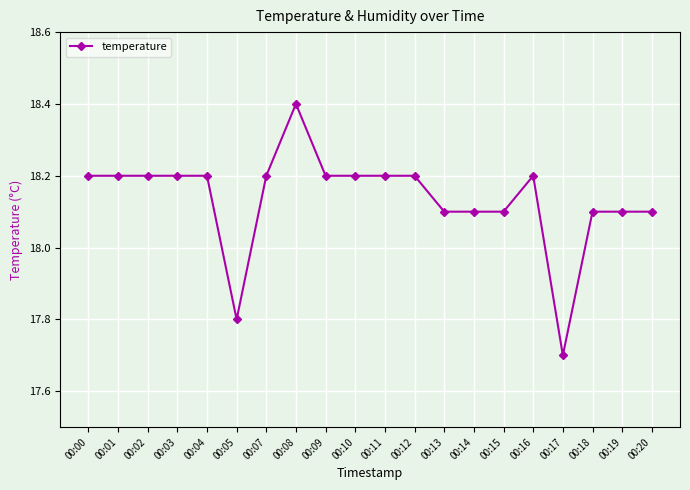

Which has a higher value, 00:08 or 00:10?

00:08